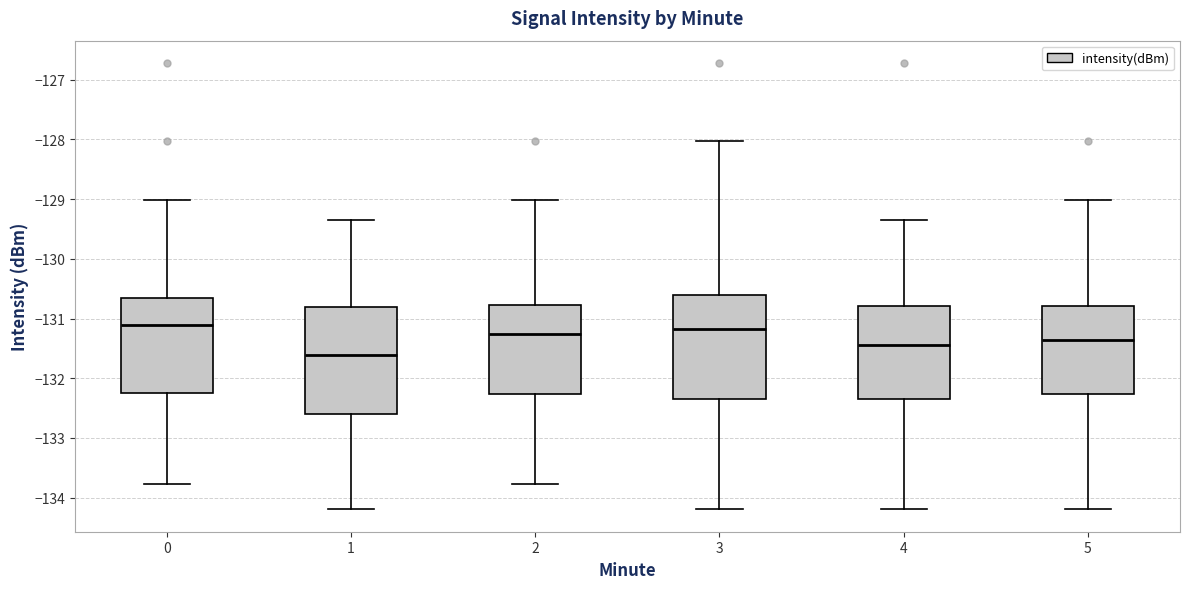

Reading left to right, transcribe this box plot: for each box, give where its median line is, the range the box spans, and where its two whiskers end, as read against the y-axis. The values are not printed on the chart, so give them approximately, as read against the axis.

0: median -131.1, box -132.2 to -130.7, whiskers -133.8 to -129.0
1: median -131.6, box -132.6 to -130.8, whiskers -134.2 to -129.3
2: median -131.3, box -132.3 to -130.8, whiskers -133.8 to -129.0
3: median -131.2, box -132.3 to -130.6, whiskers -134.2 to -128.0
4: median -131.4, box -132.3 to -130.8, whiskers -134.2 to -129.3
5: median -131.4, box -132.3 to -130.8, whiskers -134.2 to -129.0